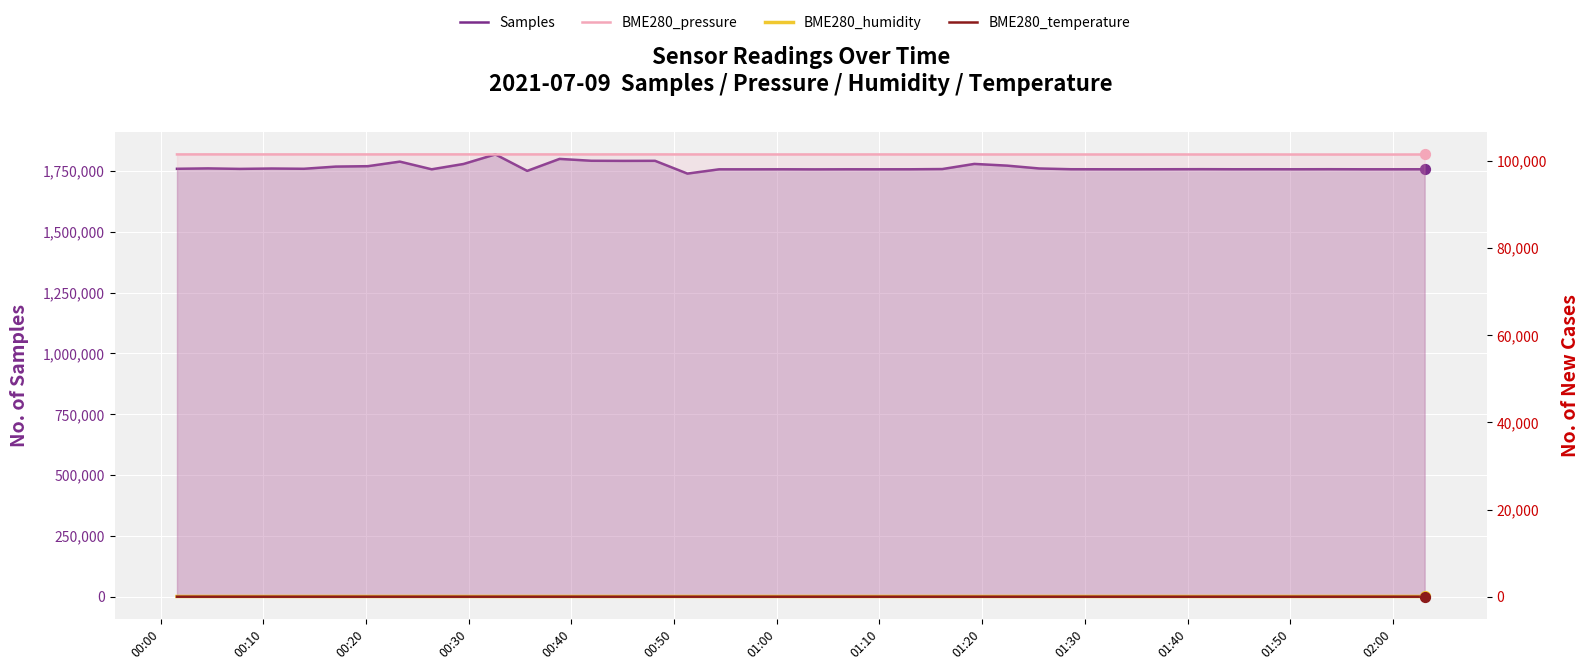

Which series has the largest total across all categories?

Samples